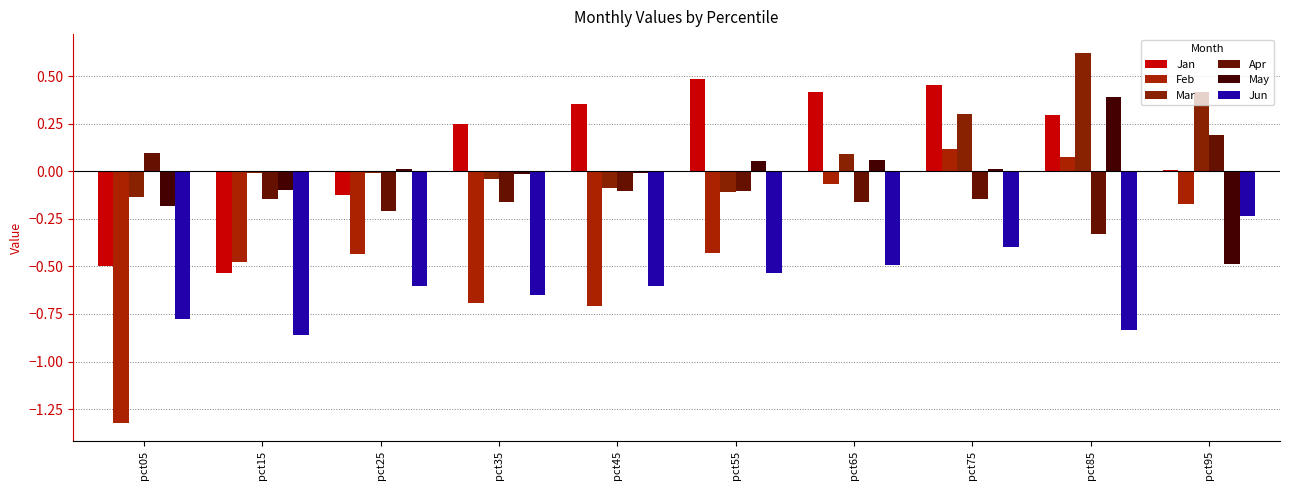

Which series has the largest total across all categories?

Jan